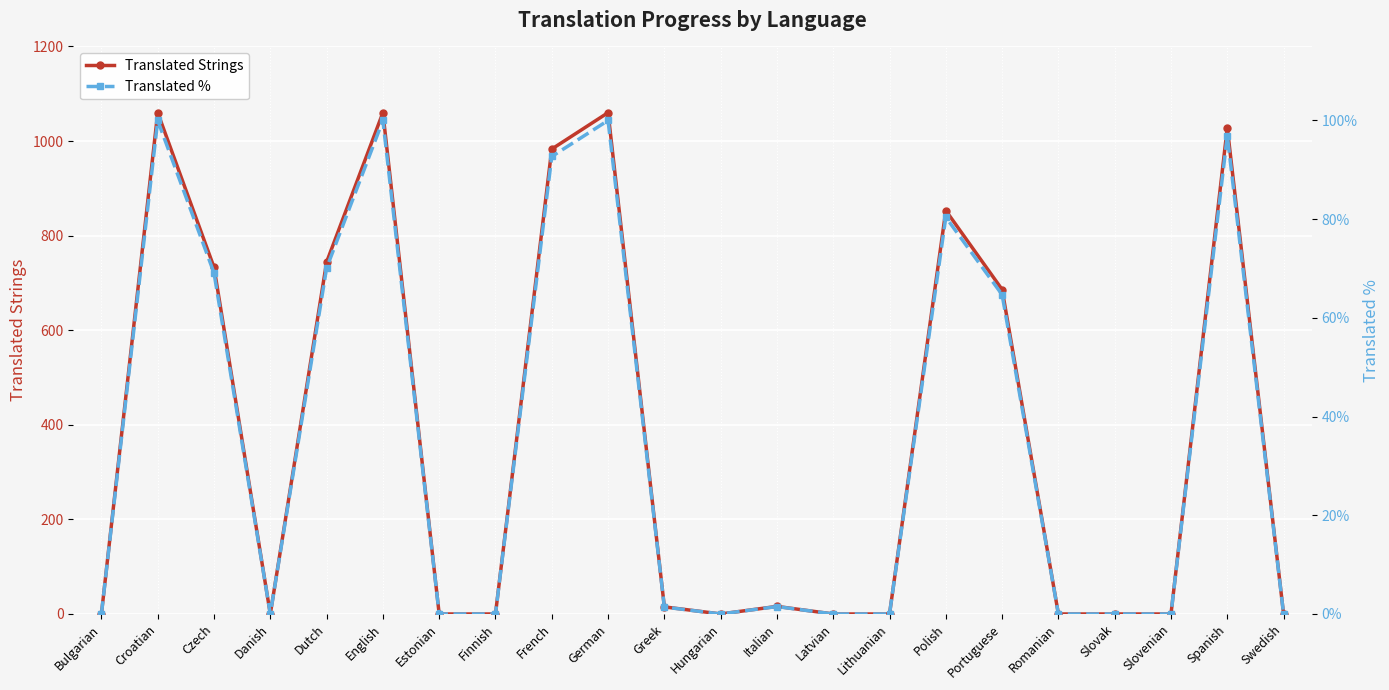

True or false: Translated % and Translated Strings intersect in this chart.

False